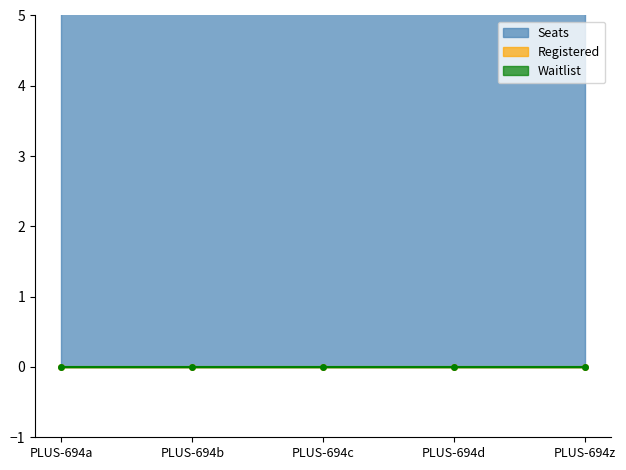

True or false: Seats and Waitlist intersect in this chart.

False